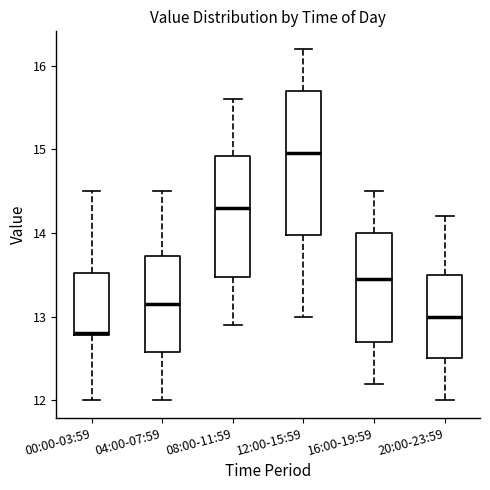

Where is the upper edge of the box for 04:00-07:59 on the y-axis? The values are not printed on the chart, so give them approximately, as read against the axis.

13.7